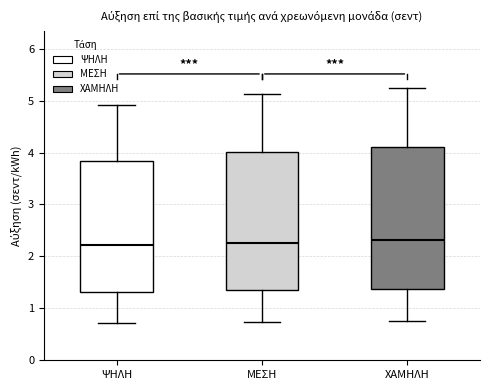

Where does the lower whisker of the box for ΨΗΛΗ end on the y-axis? The values are not printed on the chart, so give them approximately, as read against the axis.

0.7